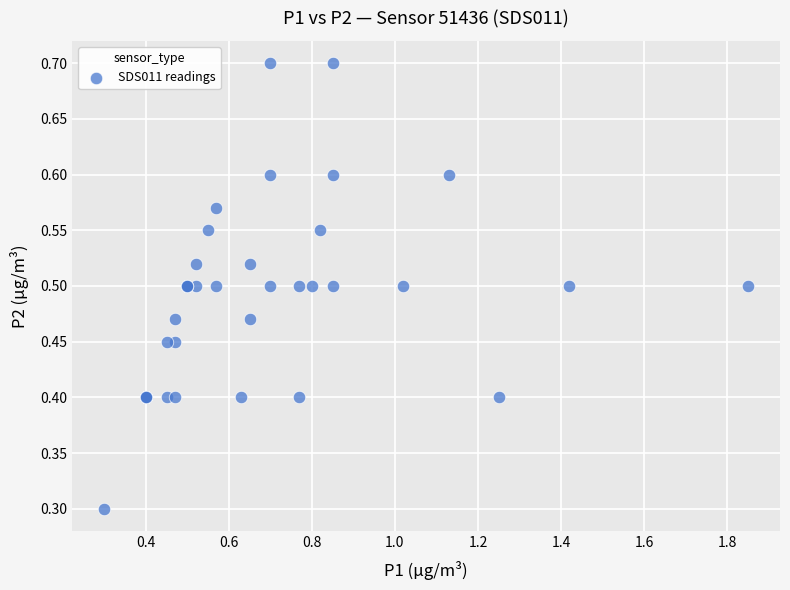

What Y value in the scatter plot is closest to 0?

0.3